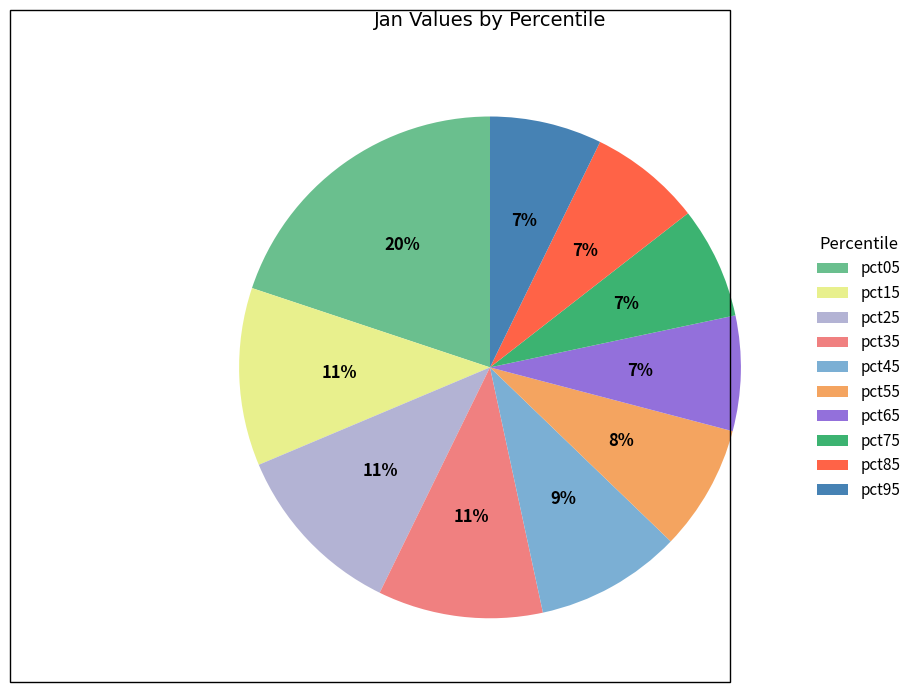

Which category has the biggest portion of the pie?

pct05